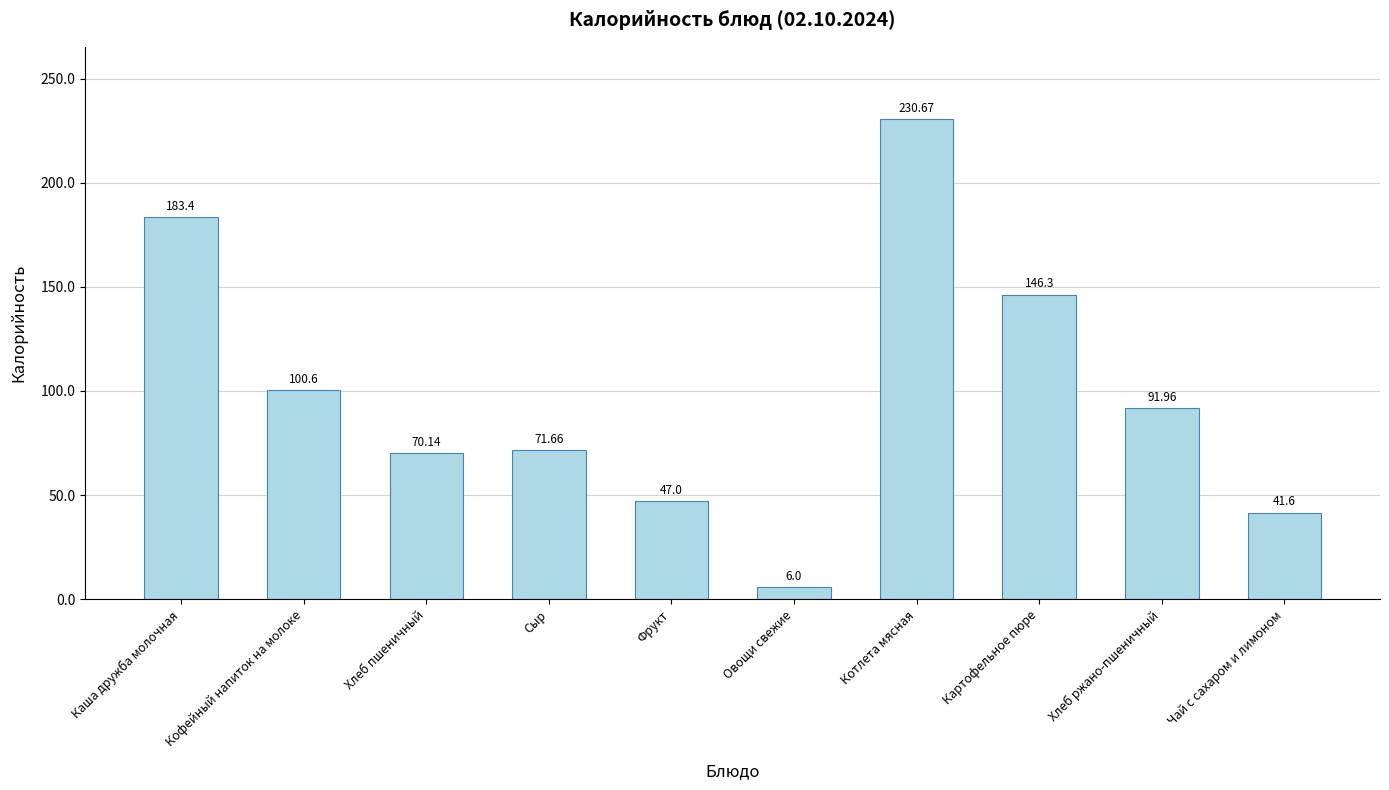

The value at Хлеб пшеничный is 70.1. True or false?

True